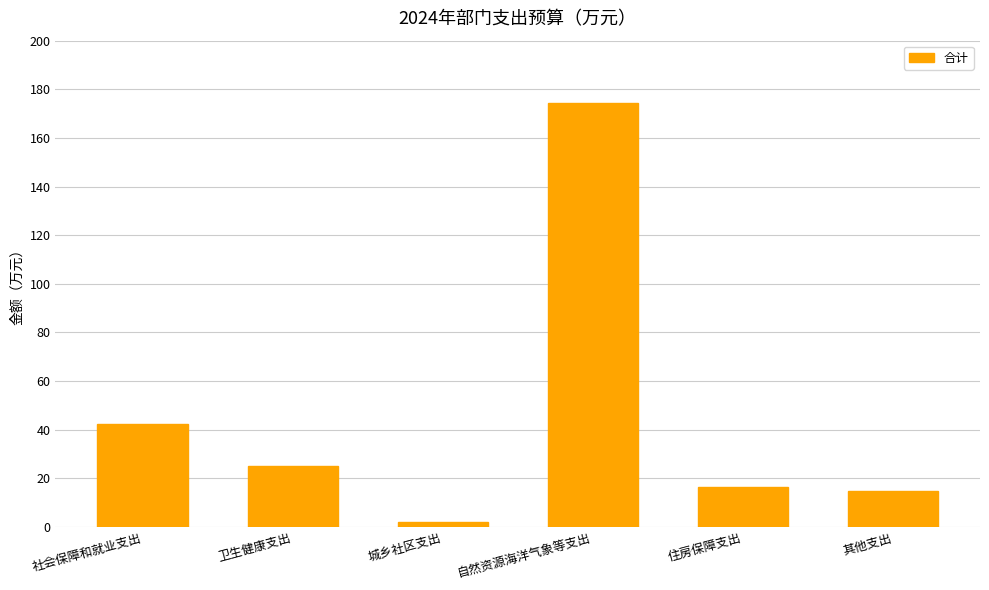

How many data points are less than 24?

3